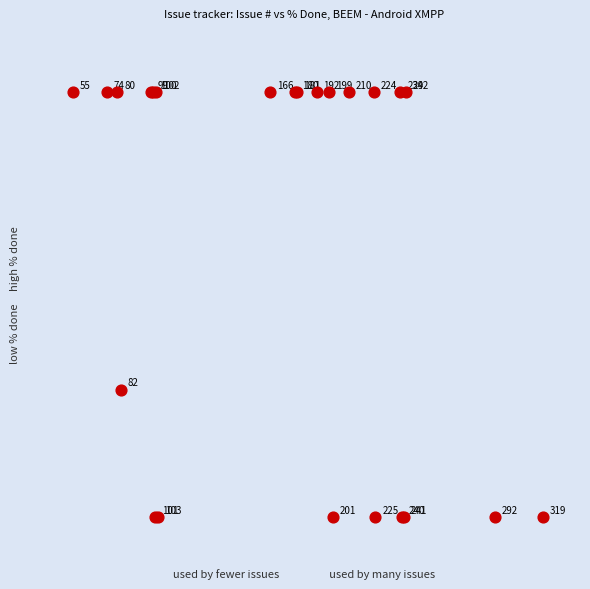

What Y value in the scatter plot is closest to 50?

30